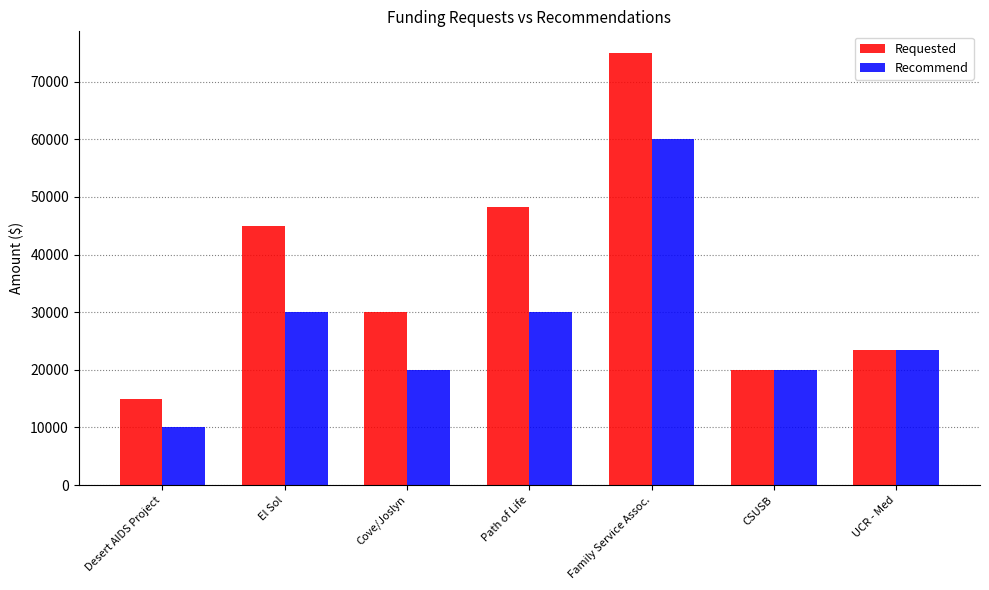

At which category is the sum across all series the highest?

Family Service Assoc.